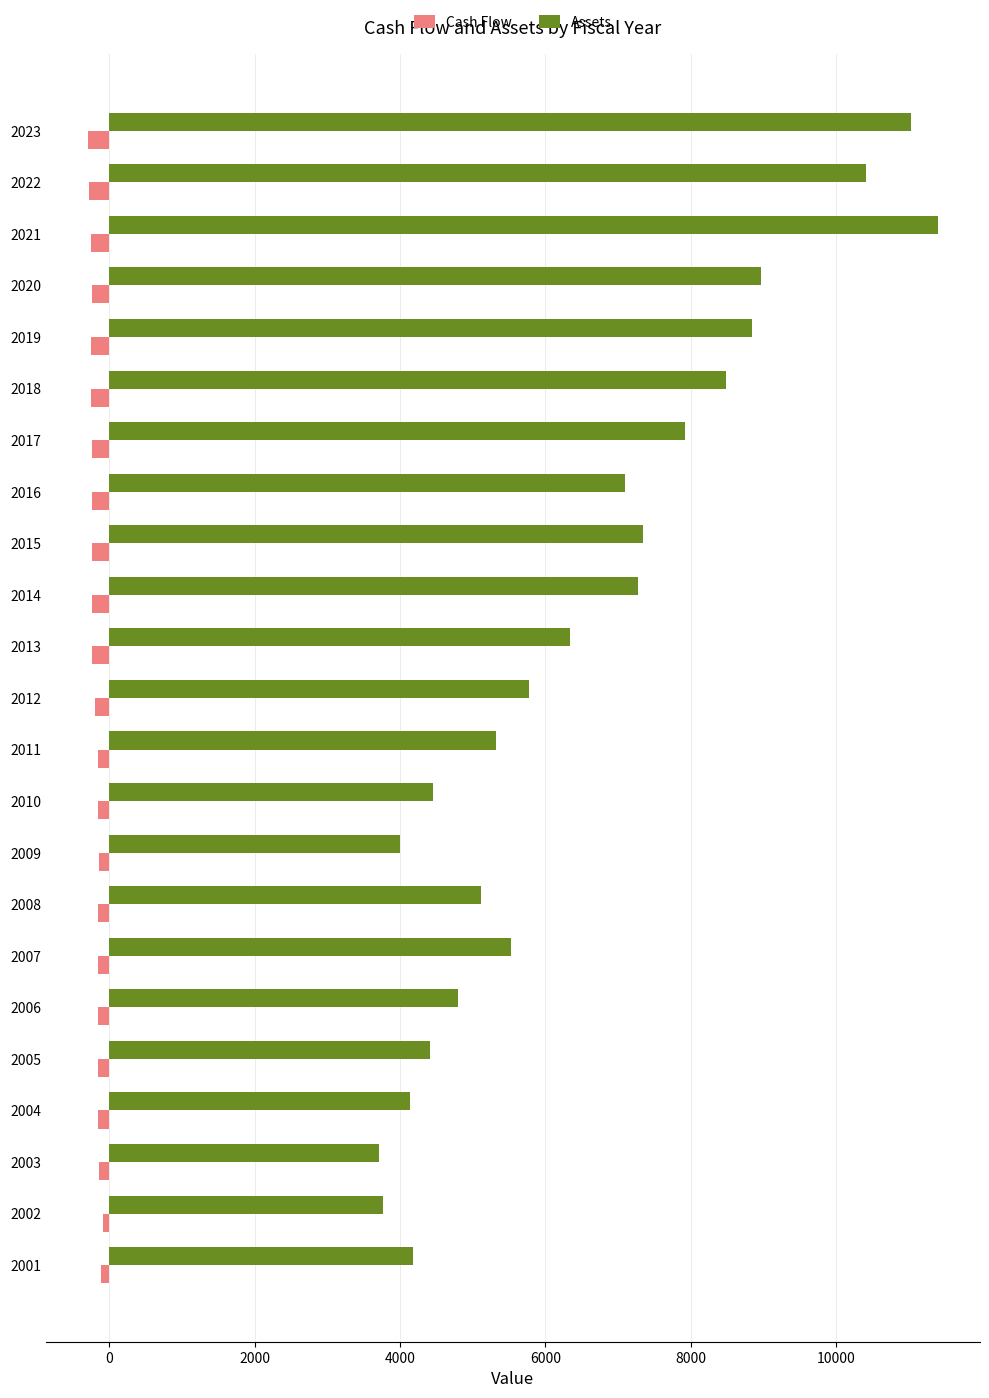

At 2011, list the series in order from largest to smallest.

Assets, Cash Flow